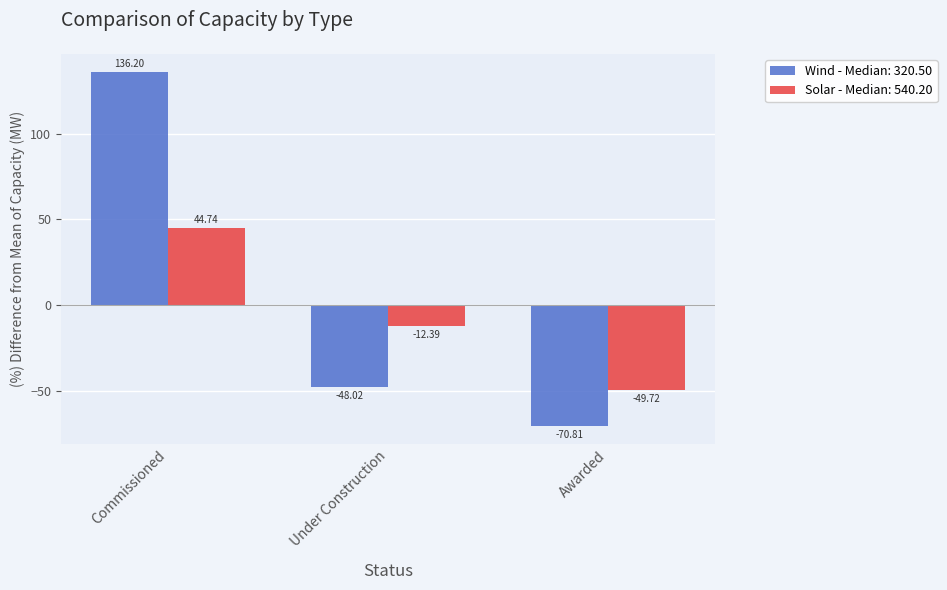

What are all the series names shown in the legend?

Wind - Median: 320.50, Solar - Median: 540.20